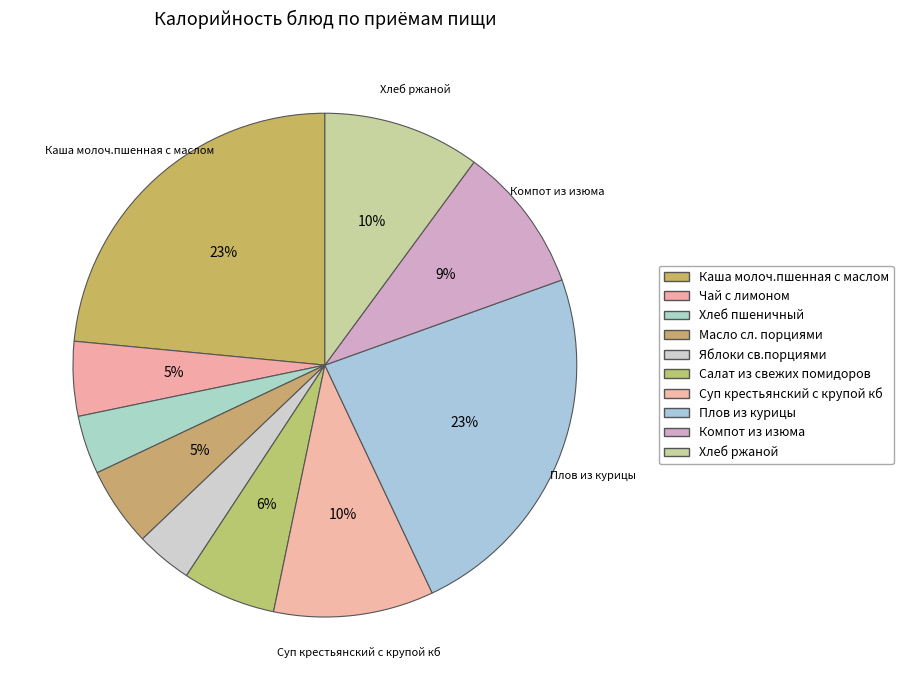

How many slices are in this pie chart?

10